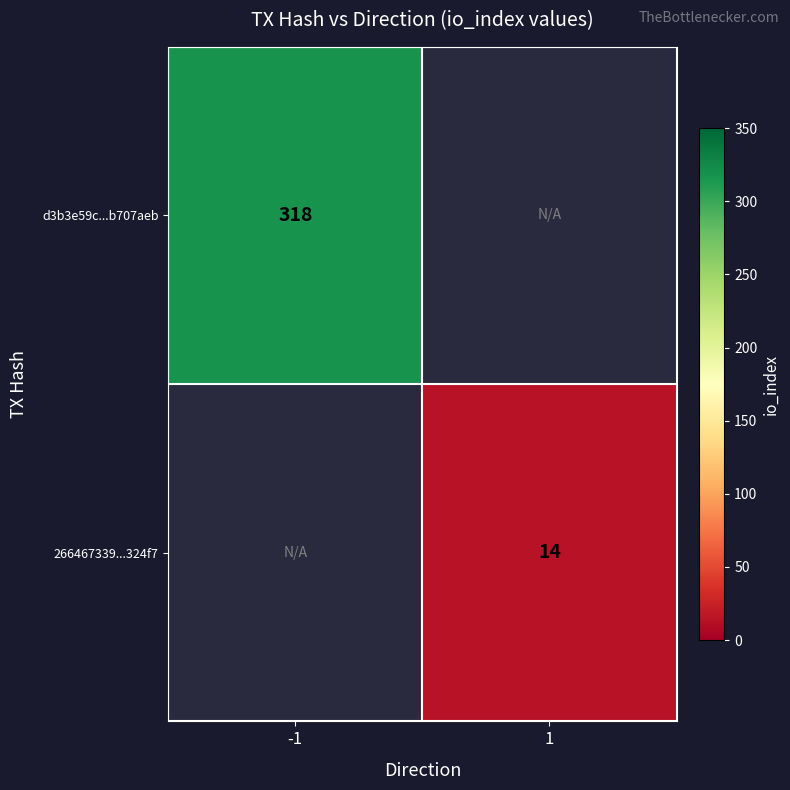

The d3b3e59c...b707aeb series shows 550 at -1. True or false?

False